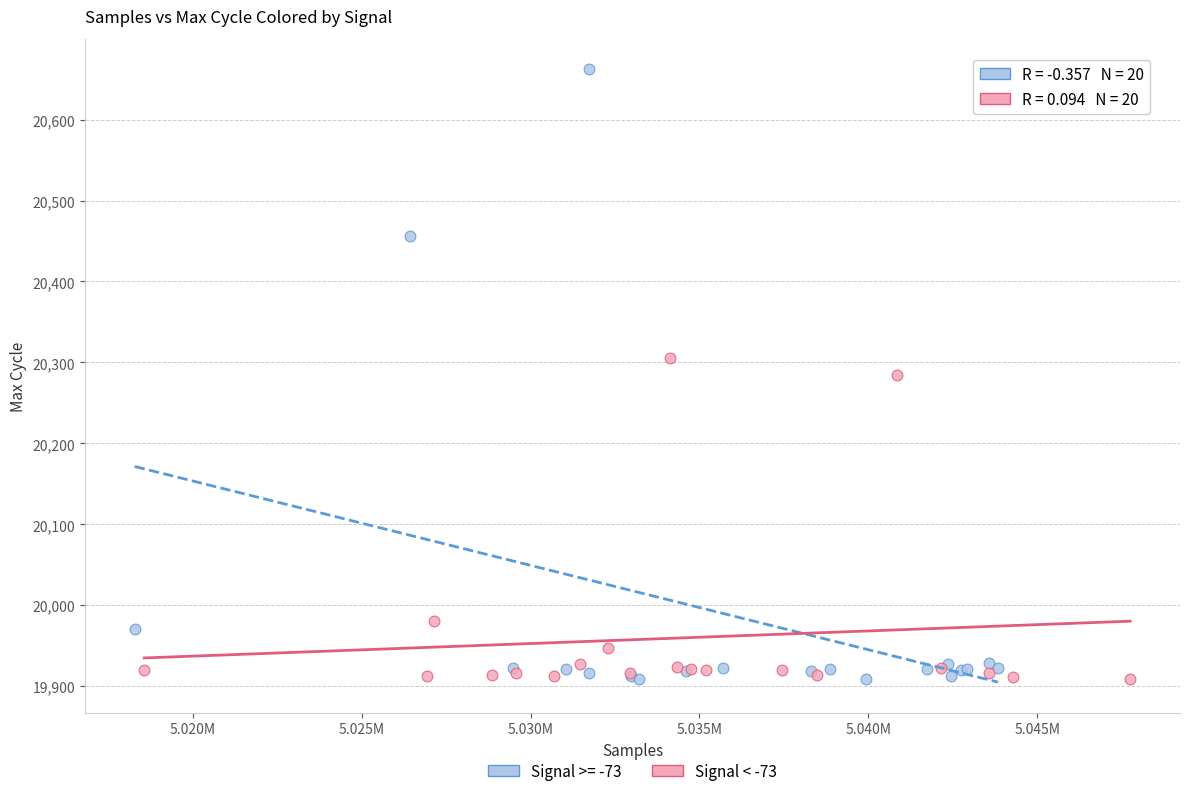

Which series reaches the maximum Y coordinate?

Signal >= -73